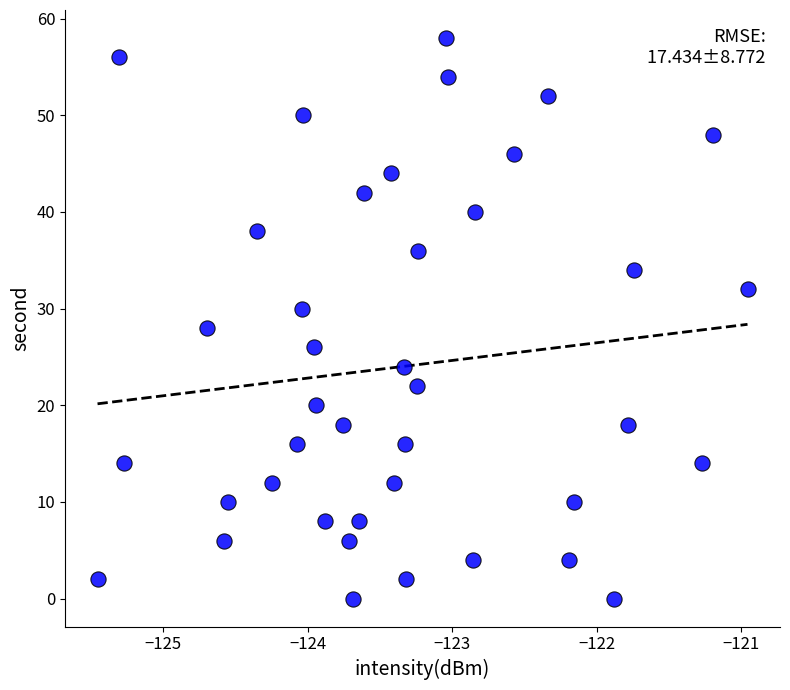

What is the range of Y values (max minus min)?

58